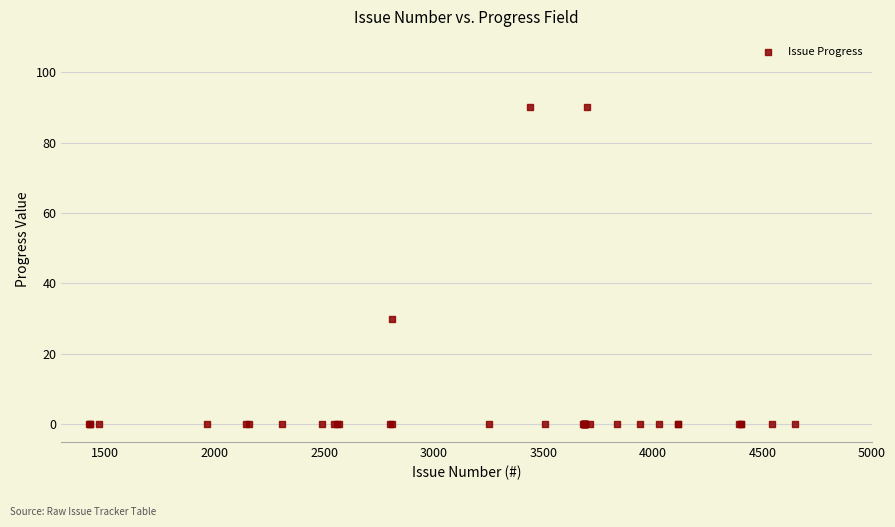

What Y value in the scatter plot is closest to 45?

30